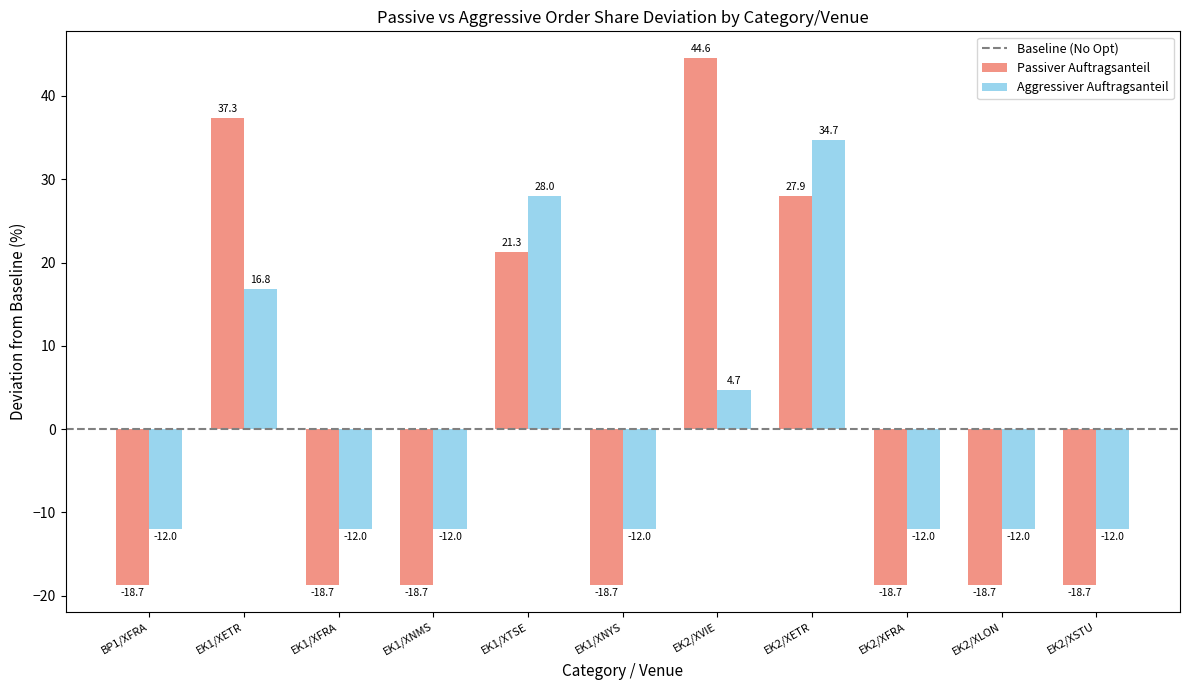

What position from the left is EK2/XFRA?

9